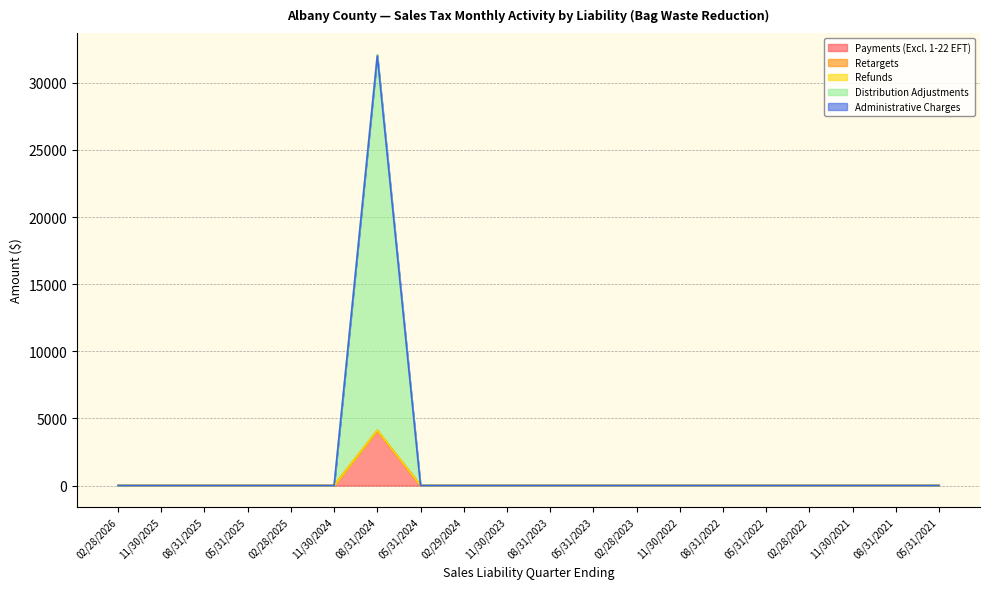

True or false: Retargets and Distribution Adjustments intersect in this chart.

False